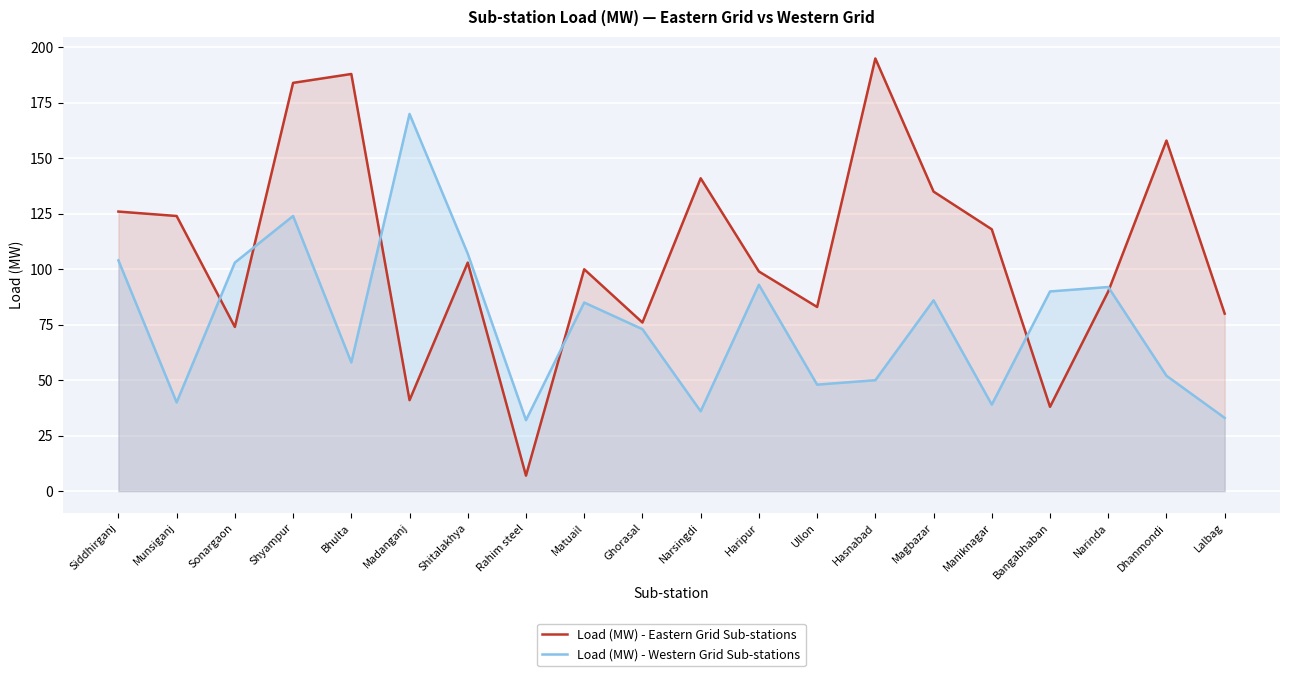

Reading left to right, list all the values displayed in this chart.

Load (MW) - Eastern Grid Sub-stations: Siddhirganj=126	Munsiganj=124	Sonargaon=74	Shyampur=184	Bhulta=188	Madanganj=41	Shitalakhya=103	Rahim steel=7	Matuail=100	Ghorasal=76	Narsingdi=141	Haripur=99	Ullon=83	Hasnabad=195	Magbazar=135	Maniknagar=118	Bangabhaban=38	Narinda=90	Dhanmondi=158	Lalbag=80
Load (MW) - Western Grid Sub-stations: Siddhirganj=104	Munsiganj=40	Sonargaon=103	Shyampur=124	Bhulta=58	Madanganj=170	Shitalakhya=107	Rahim steel=32	Matuail=85	Ghorasal=73	Narsingdi=36	Haripur=93	Ullon=48	Hasnabad=50	Magbazar=86	Maniknagar=39	Bangabhaban=90	Narinda=92	Dhanmondi=52	Lalbag=33